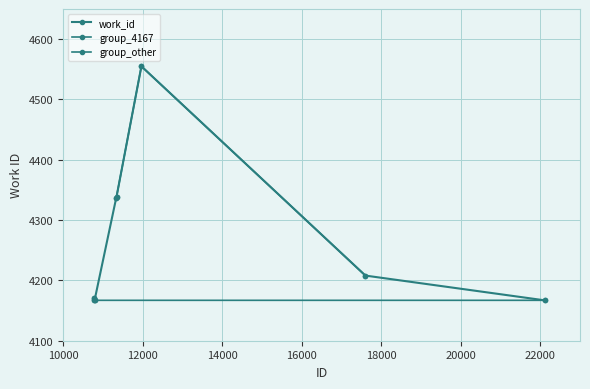

True or false: the data shows 4167 at 10781.

True